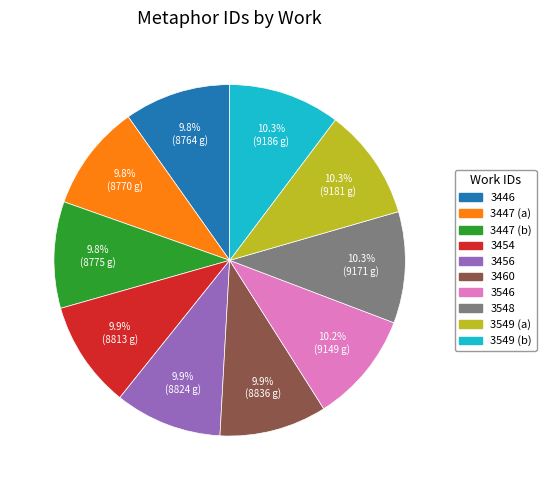

Do 3546 and 3446 together represent more than half of the pie?

No